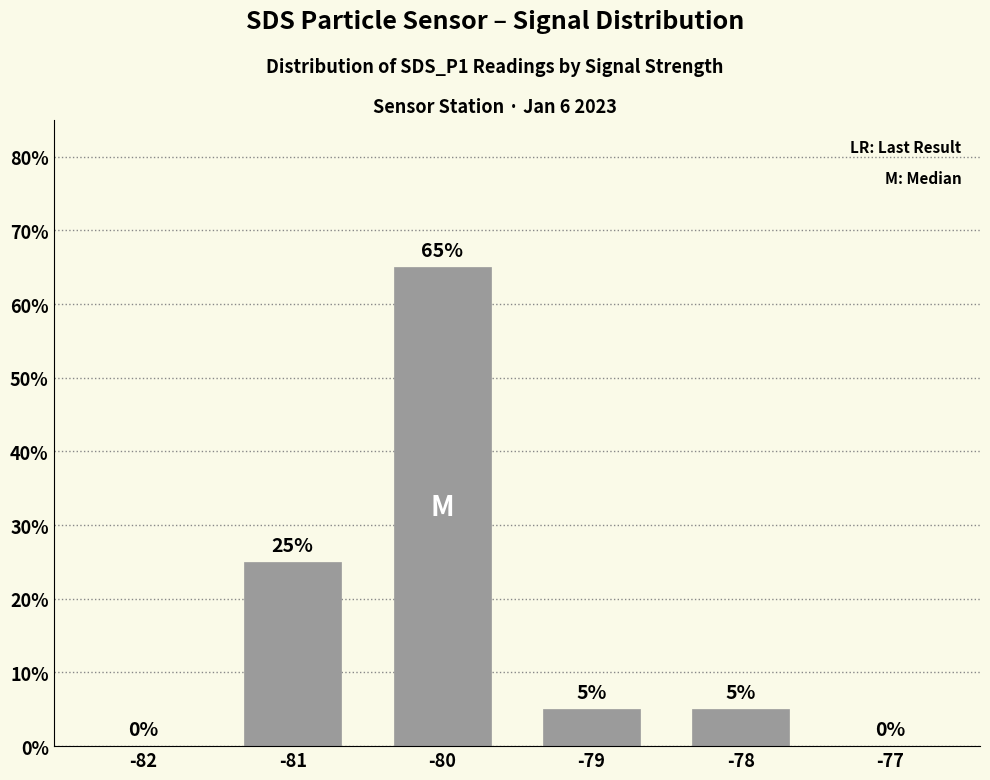

What is the change in value from -78 to -77?

-5